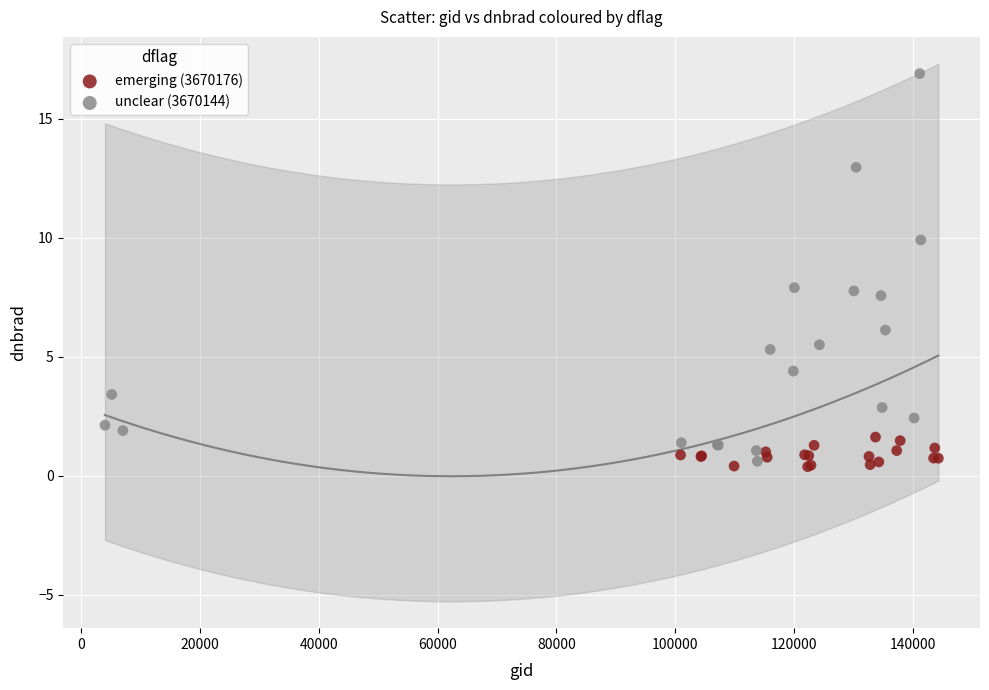

Which series contains the highest Y value?

unclear (3670144)